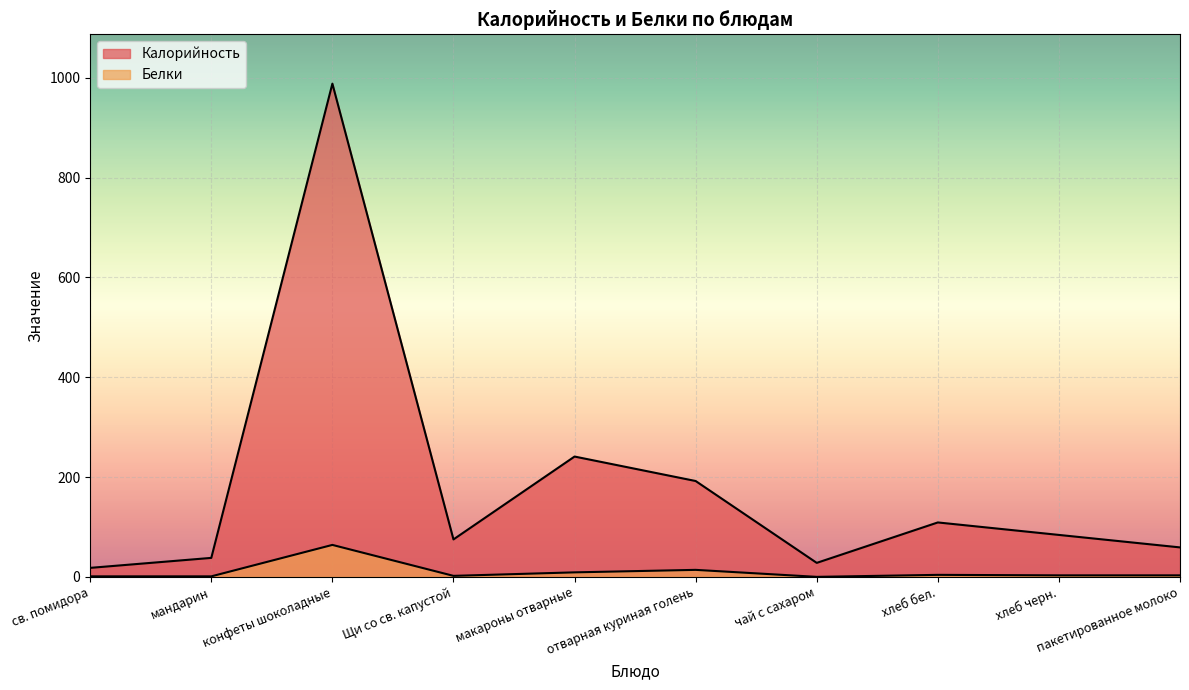

True or false: Белки and Калорийность cross at least once.

False